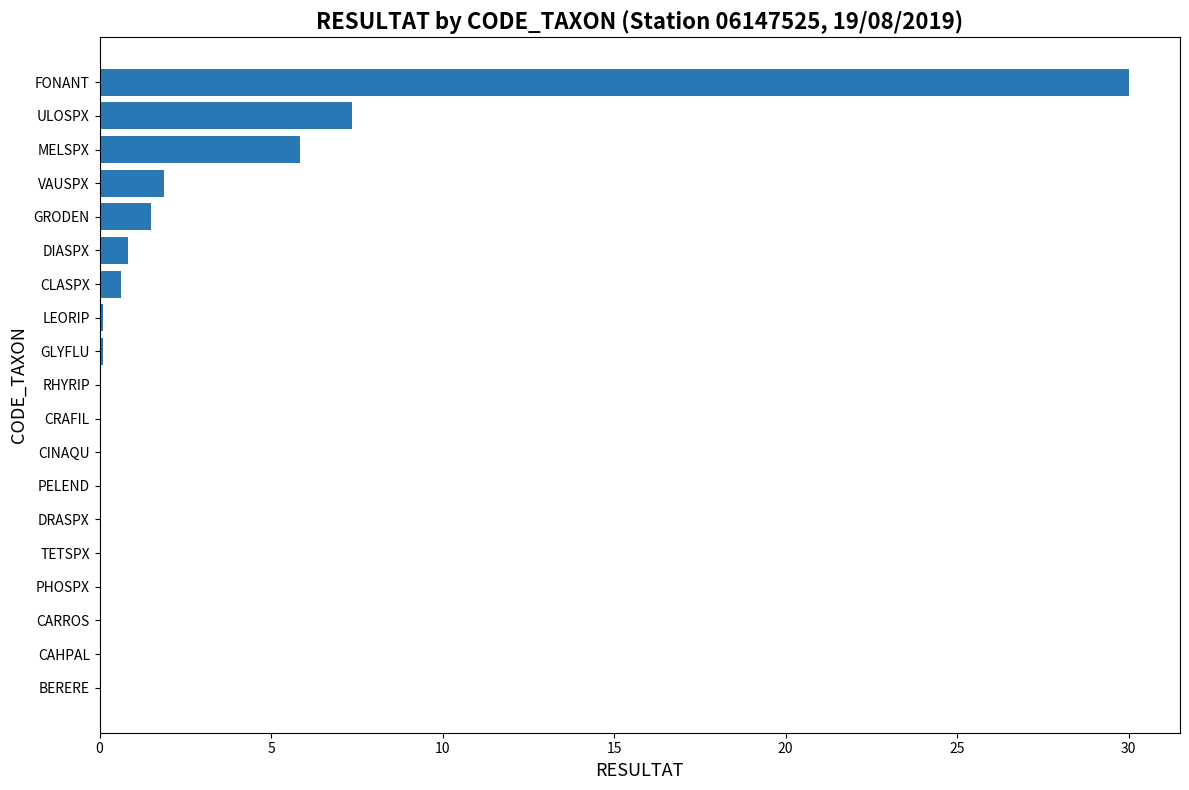

What is the average value?

2.5